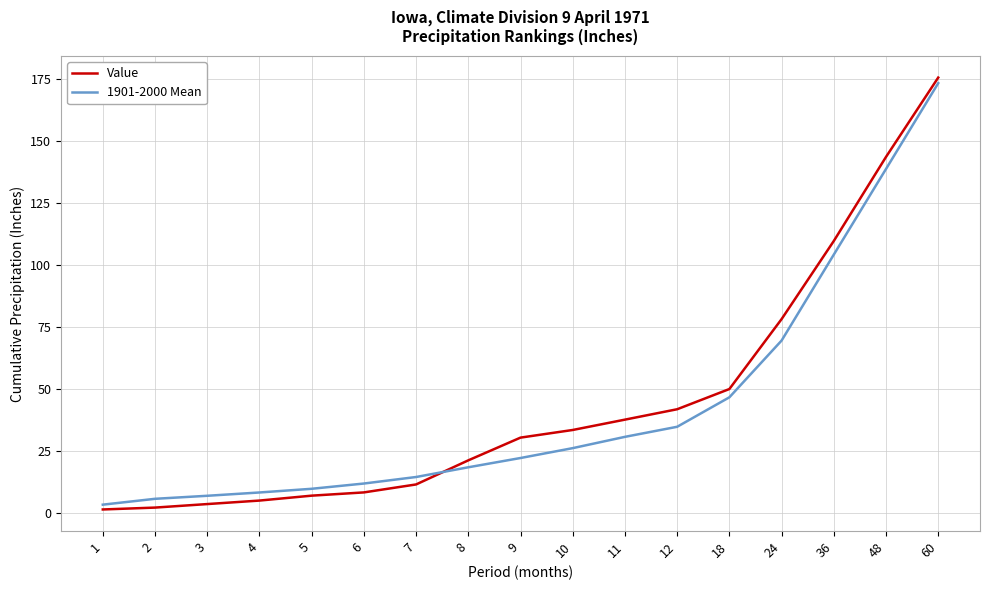

What is the greatest value displayed?

175.5